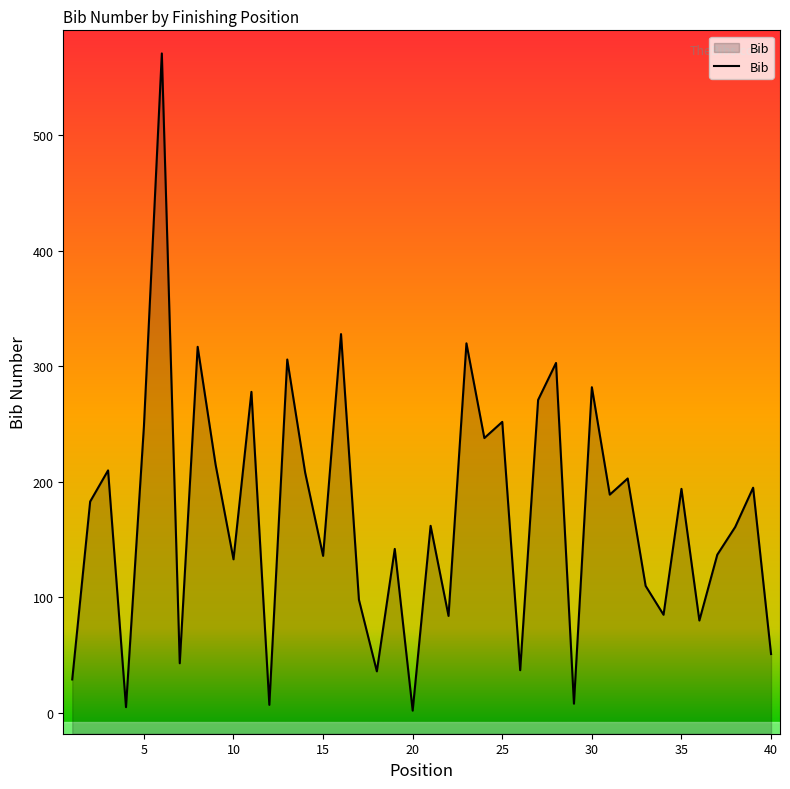

Reading left to right, extract all data points from this chart.

1=29	2=183	3=210	4=5	5=248	6=571	7=43	8=317	9=215	10=133	11=278	12=7	13=306	14=208	15=136	16=328	17=98	18=36	19=142	20=2	21=162	22=84	23=320	24=238	25=252	26=37	27=271	28=303	29=8	30=282	31=189	32=203	33=110	34=85	35=194	36=80	37=137	38=161	39=195	40=51